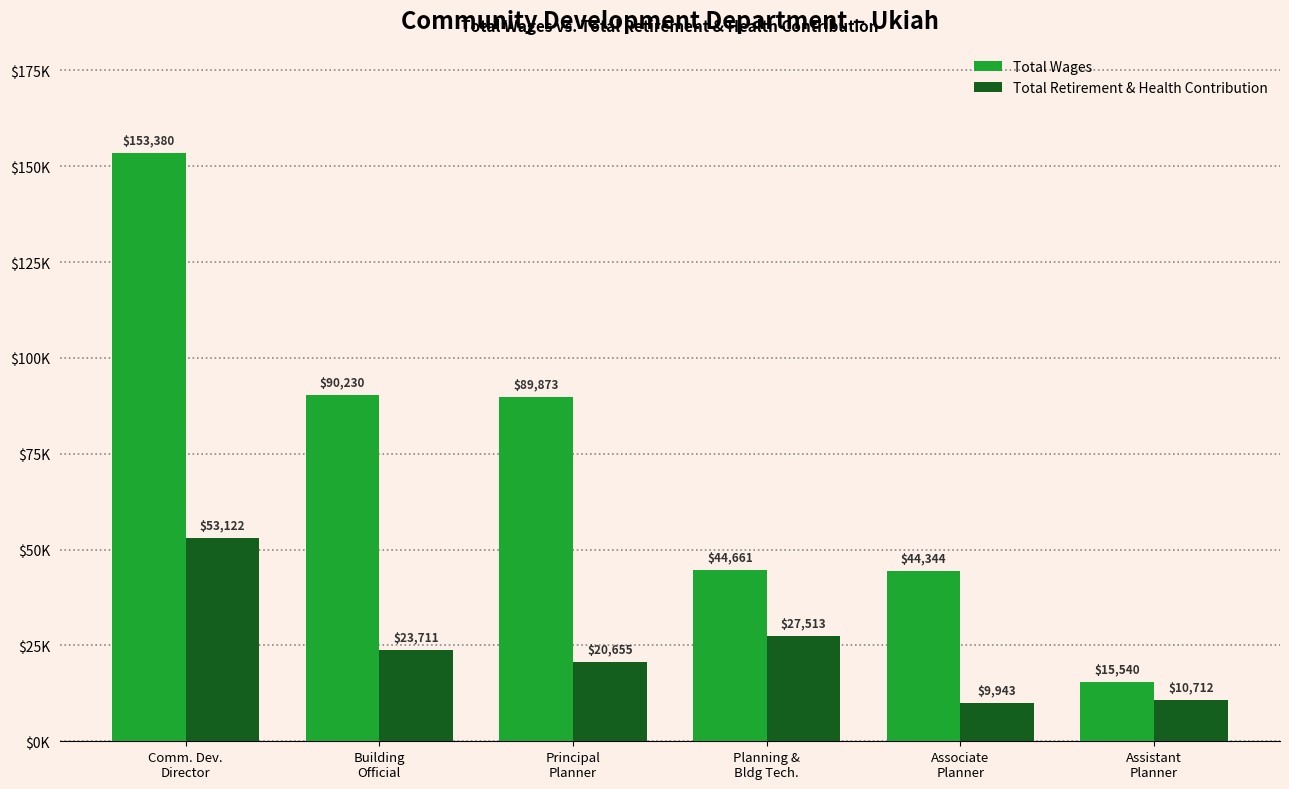

What is the difference between the highest and lowest values at Comm. Dev.
Director?

100258